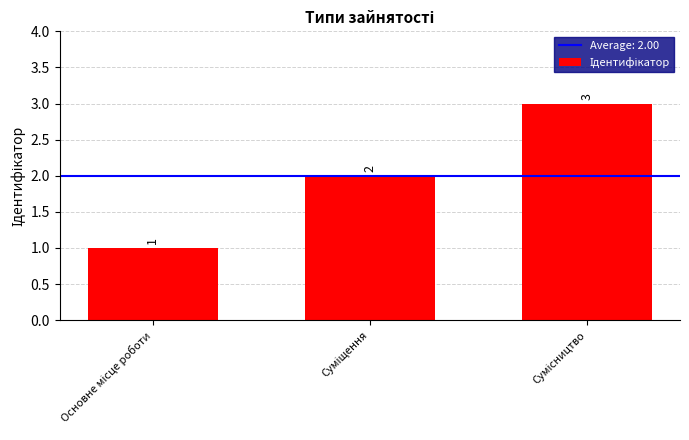

Count the values in the range 1 to 3.

3